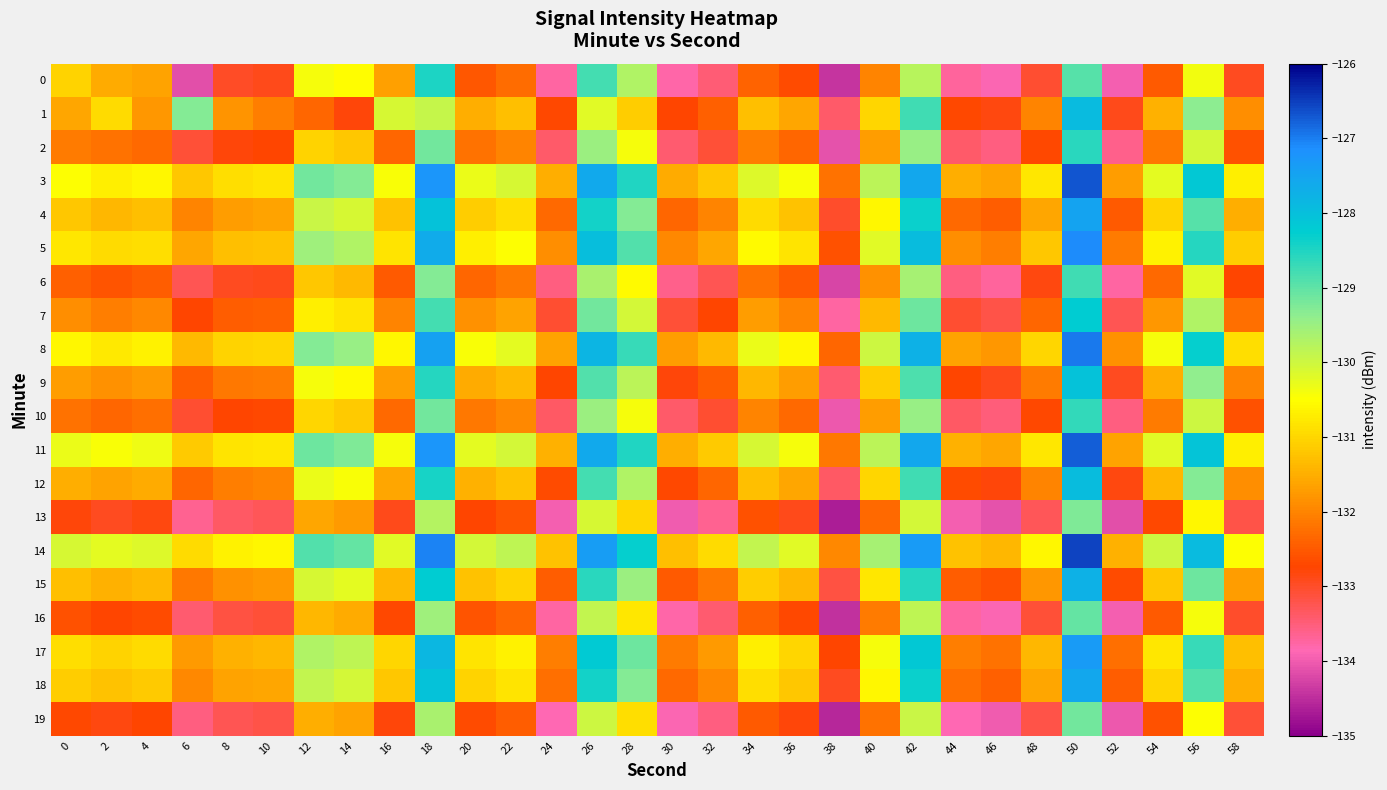

Reading left to right, list all the values displayed in this chart.

0: 0=-131.1	2=-131.6	4=-131.7	6=-134.1	8=-133.0	10=-132.9	12=-130.4	14=-130.5	16=-131.7	18=-128.5	20=-132.5	22=-132.3	24=-133.7	26=-128.8	28=-129.7	30=-133.8	32=-133.5	34=-132.4	36=-132.7	38=-134.4	40=-132.0	42=-129.8	44=-133.7	46=-133.9	48=-133.0	50=-128.9	52=-134.0	54=-132.5	56=-130.4	58=-133.0
1: 0=-131.6	2=-130.9	4=-131.8	6=-129.3	8=-131.8	10=-132.1	12=-132.3	14=-132.8	16=-130.1	18=-129.9	20=-131.5	22=-131.3	24=-132.7	26=-130.2	28=-131.1	30=-132.8	32=-132.4	34=-131.3	36=-131.6	38=-133.4	40=-131.0	42=-128.8	44=-132.7	46=-132.8	48=-132.0	50=-127.9	52=-132.9	54=-131.4	56=-129.3	58=-131.9
2: 0=-132.1	2=-132.2	4=-132.3	6=-133.1	8=-132.8	10=-132.8	12=-131.1	14=-131.2	16=-132.3	18=-129.2	20=-132.2	22=-132.0	24=-133.4	26=-129.5	28=-130.4	30=-133.4	32=-133.1	34=-132.1	36=-132.3	38=-134.1	40=-131.7	42=-129.4	44=-133.4	46=-133.6	48=-132.7	50=-128.6	52=-133.6	54=-132.2	56=-130.1	58=-132.6
3: 0=-130.5	2=-130.7	4=-130.6	6=-131.2	8=-130.9	10=-130.8	12=-129.2	14=-129.3	16=-130.4	18=-127.2	20=-130.3	22=-130.1	24=-131.5	26=-127.6	28=-128.5	30=-131.6	32=-131.2	34=-130.2	36=-130.4	38=-132.2	40=-129.8	42=-127.5	44=-131.5	46=-131.7	48=-130.8	50=-126.7	52=-131.7	54=-130.2	56=-128.2	58=-130.7
4: 0=-131.2	2=-131.4	4=-131.3	6=-132.0	8=-131.7	10=-131.7	12=-129.9	14=-130.1	16=-131.2	18=-128.1	20=-131.1	22=-130.9	24=-132.3	26=-128.4	28=-129.3	30=-132.3	32=-132.0	34=-130.9	36=-131.2	38=-133.0	40=-130.6	42=-128.3	44=-132.3	46=-132.4	48=-131.6	50=-127.5	52=-132.5	54=-131.1	56=-128.9	58=-131.5
5: 0=-130.8	2=-130.9	4=-130.9	6=-131.6	8=-131.3	10=-131.2	12=-129.6	14=-129.7	16=-130.8	18=-127.7	20=-130.7	22=-130.5	24=-131.9	26=-128.0	28=-128.9	30=-131.9	32=-131.6	34=-130.6	36=-130.8	38=-132.6	40=-130.2	42=-128.0	44=-131.9	46=-132.1	48=-131.2	50=-127.1	52=-132.1	54=-130.7	56=-128.6	58=-131.1
6: 0=-132.4	2=-132.6	4=-132.4	6=-133.2	8=-132.9	10=-132.9	12=-131.2	14=-131.3	16=-132.5	18=-129.3	20=-132.3	22=-132.2	24=-133.6	26=-129.7	28=-130.6	30=-133.6	32=-133.2	34=-132.2	36=-132.5	38=-134.2	40=-131.8	42=-129.6	44=-133.6	46=-133.7	48=-132.8	50=-128.8	52=-133.8	54=-132.3	56=-130.2	58=-132.8
7: 0=-131.9	2=-132.1	4=-131.9	6=-132.8	8=-132.4	10=-132.4	12=-130.7	14=-130.8	16=-132.0	18=-128.8	20=-131.8	22=-131.7	24=-133.1	26=-129.2	28=-130.1	30=-133.1	32=-132.8	34=-131.7	36=-132.0	38=-133.8	40=-131.3	42=-129.1	44=-133.1	46=-133.2	48=-132.3	50=-128.2	52=-133.2	54=-131.8	56=-129.7	58=-132.2
8: 0=-130.6	2=-130.8	4=-130.7	6=-131.3	8=-131.1	10=-131.0	12=-129.3	14=-129.4	16=-130.6	18=-127.5	20=-130.4	22=-130.2	24=-131.7	26=-127.8	28=-128.7	30=-131.7	32=-131.3	34=-130.3	36=-130.6	38=-132.3	40=-130.0	42=-127.8	44=-131.7	46=-131.8	48=-131.0	50=-127.0	52=-131.8	54=-130.4	56=-128.3	58=-130.9
9: 0=-131.7	2=-131.8	4=-131.8	6=-132.4	8=-132.2	10=-132.1	12=-130.4	14=-130.6	16=-131.7	18=-128.6	20=-131.6	22=-131.3	24=-132.8	26=-128.9	28=-129.8	30=-132.8	32=-132.4	34=-131.4	36=-131.7	38=-133.4	40=-131.1	42=-128.8	44=-132.8	46=-132.9	48=-132.1	50=-128.1	52=-132.9	54=-131.5	56=-129.4	58=-132.0
10: 0=-132.2	2=-132.3	4=-132.2	6=-133.1	8=-132.8	10=-132.7	12=-131.0	14=-131.2	16=-132.3	18=-129.2	20=-132.2	22=-131.9	24=-133.3	26=-129.5	28=-130.4	30=-133.4	32=-133.1	34=-132.0	36=-132.3	38=-134.1	40=-131.7	42=-129.4	44=-133.3	46=-133.5	48=-132.7	50=-128.7	52=-133.6	54=-132.1	56=-130.0	58=-132.6
11: 0=-130.3	2=-130.4	4=-130.3	6=-131.2	8=-130.8	10=-130.8	12=-129.1	14=-129.2	16=-130.4	18=-127.2	20=-130.2	22=-130.1	24=-131.4	26=-127.6	28=-128.5	30=-131.5	32=-131.2	34=-130.1	36=-130.4	38=-132.2	40=-129.8	42=-127.5	44=-131.4	46=-131.6	48=-130.8	50=-126.8	52=-131.7	54=-130.2	56=-128.1	58=-130.7
12: 0=-131.5	2=-131.7	4=-131.6	6=-132.3	8=-132.1	10=-132.0	12=-130.3	14=-130.4	16=-131.6	18=-128.4	20=-131.4	22=-131.2	24=-132.7	26=-128.8	28=-129.7	30=-132.7	32=-132.3	34=-131.3	36=-131.6	38=-133.3	40=-131.0	42=-128.8	44=-132.7	46=-132.8	48=-132.0	50=-128.0	52=-132.8	54=-131.4	56=-129.3	58=-131.9
13: 0=-132.8	2=-132.9	4=-132.8	6=-133.7	8=-133.3	10=-133.3	12=-131.6	14=-131.8	16=-132.9	18=-129.8	20=-132.8	22=-132.6	24=-133.9	26=-130.1	28=-131.0	30=-134.0	32=-133.7	34=-132.6	36=-132.9	38=-134.7	40=-132.3	42=-130.1	44=-133.9	46=-134.1	48=-133.3	50=-129.2	52=-134.2	54=-132.7	56=-130.6	58=-133.2
14: 0=-130.1	2=-130.2	4=-130.2	6=-130.9	8=-130.7	10=-130.6	12=-128.9	14=-129.1	16=-130.2	18=-127.0	20=-130.1	22=-129.8	24=-131.2	26=-127.4	28=-128.3	30=-131.3	32=-130.9	34=-129.9	36=-130.2	38=-131.9	40=-129.6	42=-127.3	44=-131.2	46=-131.4	48=-130.6	50=-126.5	52=-131.4	54=-130.0	56=-127.9	58=-130.5
15: 0=-131.3	2=-131.4	4=-131.3	6=-132.2	8=-131.8	10=-131.8	12=-130.1	14=-130.2	16=-131.4	18=-128.2	20=-131.2	22=-131.1	24=-132.4	26=-128.6	28=-129.5	30=-132.5	32=-132.2	34=-131.1	36=-131.4	38=-133.2	40=-130.8	42=-128.6	44=-132.4	46=-132.6	48=-131.8	50=-127.8	52=-132.7	54=-131.2	56=-129.1	58=-131.7
16: 0=-132.6	2=-132.8	4=-132.7	6=-133.4	8=-133.2	10=-133.1	12=-131.4	14=-131.6	16=-132.7	18=-129.6	20=-132.6	22=-132.3	24=-133.8	26=-129.9	28=-130.8	30=-133.8	32=-133.4	34=-132.4	36=-132.7	38=-134.4	40=-132.1	42=-129.8	44=-133.8	46=-133.9	48=-133.1	50=-129.1	52=-133.9	54=-132.5	56=-130.4	58=-133.0
17: 0=-130.9	2=-131.1	4=-130.9	6=-131.8	8=-131.4	10=-131.4	12=-129.7	14=-129.8	16=-131.0	18=-127.8	20=-130.8	22=-130.7	24=-132.1	26=-128.2	28=-129.1	30=-132.1	32=-131.8	34=-130.7	36=-131.0	38=-132.8	40=-130.4	42=-128.2	44=-132.1	46=-132.2	48=-131.4	50=-127.3	52=-132.2	54=-130.8	56=-128.7	58=-131.3
18: 0=-131.1	2=-131.2	4=-131.2	6=-131.9	8=-131.7	10=-131.6	12=-129.9	14=-130.1	16=-131.2	18=-128.1	20=-131.1	22=-130.8	24=-132.2	26=-128.4	28=-129.3	30=-132.3	32=-131.9	34=-130.9	36=-131.2	38=-132.9	40=-130.6	42=-128.3	44=-132.2	46=-132.4	48=-131.6	50=-127.5	52=-132.4	54=-131.0	56=-128.9	58=-131.5
19: 0=-132.7	2=-132.8	4=-132.8	6=-133.6	8=-133.2	10=-133.2	12=-131.5	14=-131.7	16=-132.8	18=-129.7	20=-132.7	22=-132.4	24=-133.8	26=-130.0	28=-130.9	30=-133.9	32=-133.6	34=-132.5	36=-132.8	38=-134.6	40=-132.2	42=-129.9	44=-133.8	46=-134.0	48=-133.2	50=-129.2	52=-134.1	54=-132.6	56=-130.5	58=-133.1